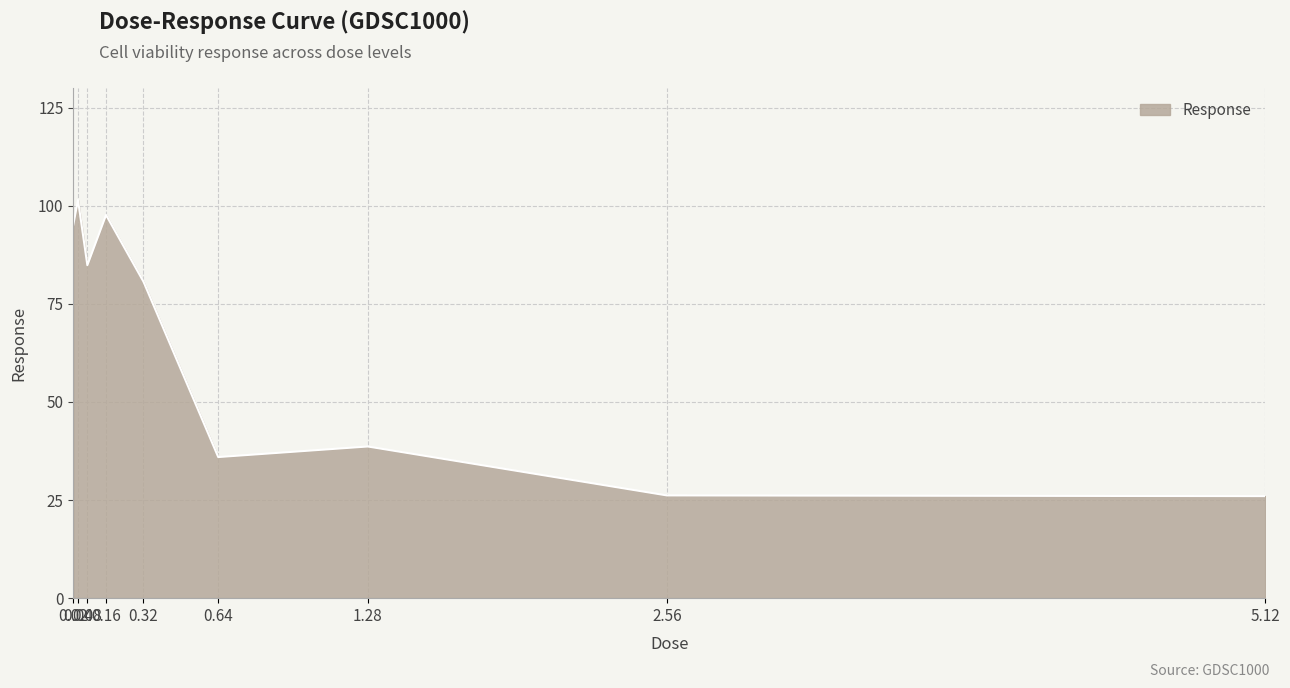

What is the smallest value displayed?

26.0